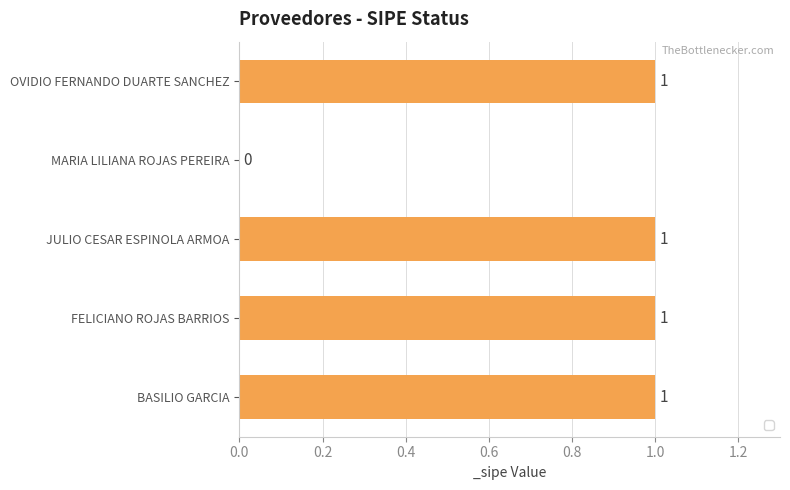

How many values are above zero?

4